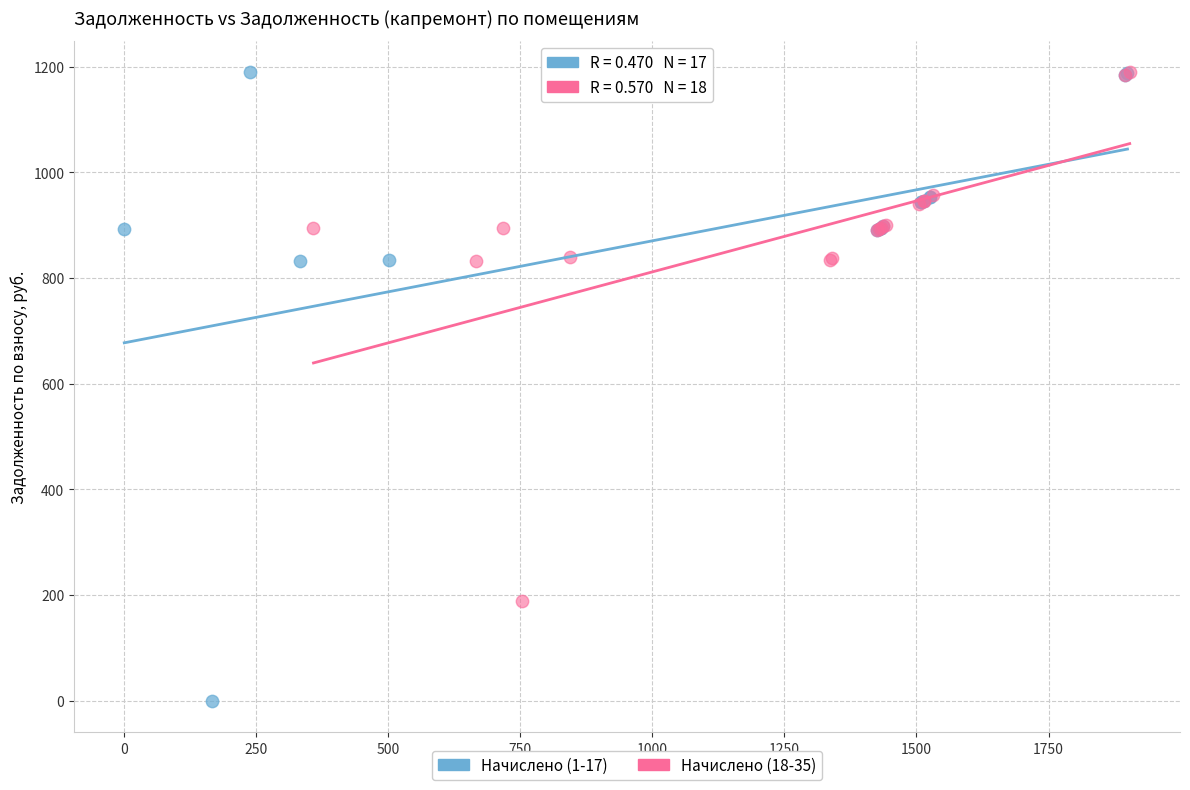

Which series has the widest spread of Y values?

Начислено (1-17)